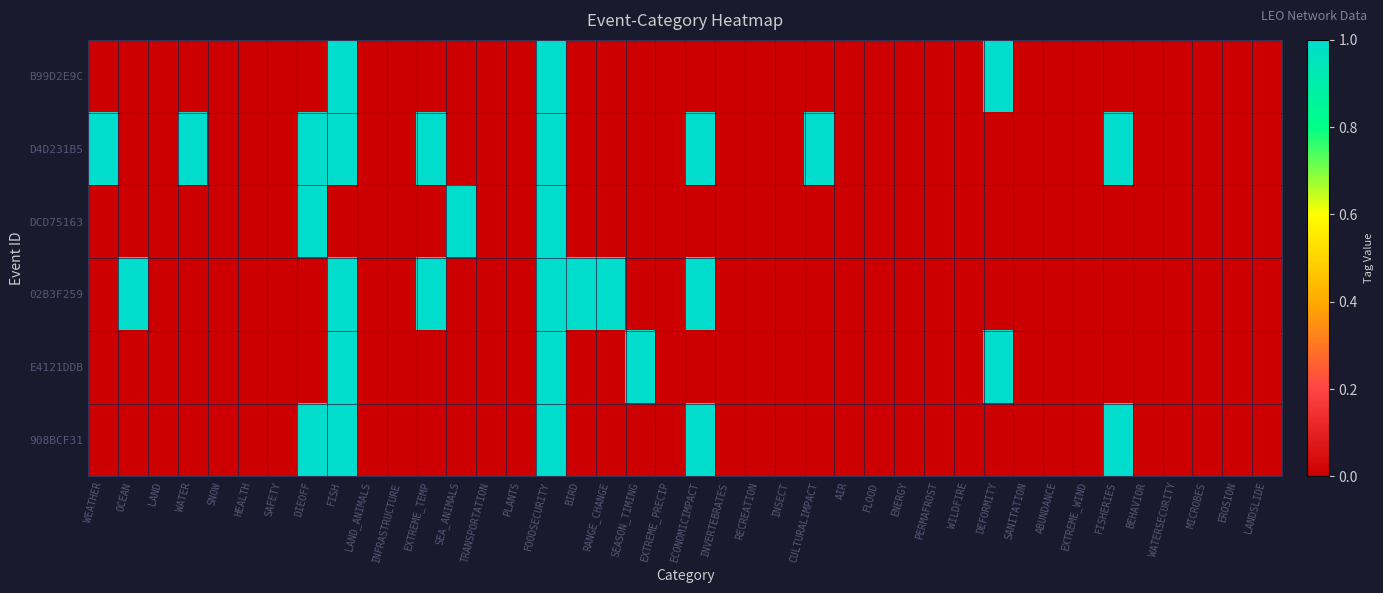

Reading left to right, list all the values displayed in this chart.

B99D2E9C: WEATHER=0	OCEAN=0	LAND=0	WATER=0	SNOW=0	HEALTH=0	SAFETY=0	DIEOFF=0	FISH=1	LAND_ANIMALS=0	INFRASTRUCTURE=0	EXTREME_TEMP=0	SEA_ANIMALS=0	TRANSPORTATION=0	PLANTS=0	FOODSECURITY=1	BIRD=0	RANGE_CHANGE=0	SEASON_TIMING=0	EXTREME_PRECIP=0	ECONOMICIMPACT=0	INVERTEBRATES=0	RECREATION=0	INSECT=0	CULTURALIMPACT=0	AIR=0	FLOOD=0	ENERGY=0	PERMAFROST=0	WILDFIRE=0	DEFORMITY=1	SANITATION=0	ABUNDANCE=0	EXTREME_WIND=0	FISHERIES=0	BEHAVIOR=0	WATERSECURITY=0	MICROBES=0	EROSION=0	LANDSLIDE=0
D4D231B5: WEATHER=1	OCEAN=0	LAND=0	WATER=1	SNOW=0	HEALTH=0	SAFETY=0	DIEOFF=1	FISH=1	LAND_ANIMALS=0	INFRASTRUCTURE=0	EXTREME_TEMP=1	SEA_ANIMALS=0	TRANSPORTATION=0	PLANTS=0	FOODSECURITY=1	BIRD=0	RANGE_CHANGE=0	SEASON_TIMING=0	EXTREME_PRECIP=0	ECONOMICIMPACT=1	INVERTEBRATES=0	RECREATION=0	INSECT=0	CULTURALIMPACT=1	AIR=0	FLOOD=0	ENERGY=0	PERMAFROST=0	WILDFIRE=0	DEFORMITY=0	SANITATION=0	ABUNDANCE=0	EXTREME_WIND=0	FISHERIES=1	BEHAVIOR=0	WATERSECURITY=0	MICROBES=0	EROSION=0	LANDSLIDE=0
DCD75163: WEATHER=0	OCEAN=0	LAND=0	WATER=0	SNOW=0	HEALTH=0	SAFETY=0	DIEOFF=1	FISH=0	LAND_ANIMALS=0	INFRASTRUCTURE=0	EXTREME_TEMP=0	SEA_ANIMALS=1	TRANSPORTATION=0	PLANTS=0	FOODSECURITY=1	BIRD=0	RANGE_CHANGE=0	SEASON_TIMING=0	EXTREME_PRECIP=0	ECONOMICIMPACT=0	INVERTEBRATES=0	RECREATION=0	INSECT=0	CULTURALIMPACT=0	AIR=0	FLOOD=0	ENERGY=0	PERMAFROST=0	WILDFIRE=0	DEFORMITY=0	SANITATION=0	ABUNDANCE=0	EXTREME_WIND=0	FISHERIES=0	BEHAVIOR=0	WATERSECURITY=0	MICROBES=0	EROSION=0	LANDSLIDE=0
02B3F259: WEATHER=0	OCEAN=1	LAND=0	WATER=0	SNOW=0	HEALTH=0	SAFETY=0	DIEOFF=0	FISH=1	LAND_ANIMALS=0	INFRASTRUCTURE=0	EXTREME_TEMP=1	SEA_ANIMALS=0	TRANSPORTATION=0	PLANTS=0	FOODSECURITY=1	BIRD=1	RANGE_CHANGE=1	SEASON_TIMING=0	EXTREME_PRECIP=0	ECONOMICIMPACT=1	INVERTEBRATES=0	RECREATION=0	INSECT=0	CULTURALIMPACT=0	AIR=0	FLOOD=0	ENERGY=0	PERMAFROST=0	WILDFIRE=0	DEFORMITY=0	SANITATION=0	ABUNDANCE=0	EXTREME_WIND=0	FISHERIES=0	BEHAVIOR=0	WATERSECURITY=0	MICROBES=0	EROSION=0	LANDSLIDE=0
E4121DDB: WEATHER=0	OCEAN=0	LAND=0	WATER=0	SNOW=0	HEALTH=0	SAFETY=0	DIEOFF=0	FISH=1	LAND_ANIMALS=0	INFRASTRUCTURE=0	EXTREME_TEMP=0	SEA_ANIMALS=0	TRANSPORTATION=0	PLANTS=0	FOODSECURITY=1	BIRD=0	RANGE_CHANGE=0	SEASON_TIMING=1	EXTREME_PRECIP=0	ECONOMICIMPACT=0	INVERTEBRATES=0	RECREATION=0	INSECT=0	CULTURALIMPACT=0	AIR=0	FLOOD=0	ENERGY=0	PERMAFROST=0	WILDFIRE=0	DEFORMITY=1	SANITATION=0	ABUNDANCE=0	EXTREME_WIND=0	FISHERIES=0	BEHAVIOR=0	WATERSECURITY=0	MICROBES=0	EROSION=0	LANDSLIDE=0
908BCF31: WEATHER=0	OCEAN=0	LAND=0	WATER=0	SNOW=0	HEALTH=0	SAFETY=0	DIEOFF=1	FISH=1	LAND_ANIMALS=0	INFRASTRUCTURE=0	EXTREME_TEMP=0	SEA_ANIMALS=0	TRANSPORTATION=0	PLANTS=0	FOODSECURITY=1	BIRD=0	RANGE_CHANGE=0	SEASON_TIMING=0	EXTREME_PRECIP=0	ECONOMICIMPACT=1	INVERTEBRATES=0	RECREATION=0	INSECT=0	CULTURALIMPACT=0	AIR=0	FLOOD=0	ENERGY=0	PERMAFROST=0	WILDFIRE=0	DEFORMITY=0	SANITATION=0	ABUNDANCE=0	EXTREME_WIND=0	FISHERIES=1	BEHAVIOR=0	WATERSECURITY=0	MICROBES=0	EROSION=0	LANDSLIDE=0